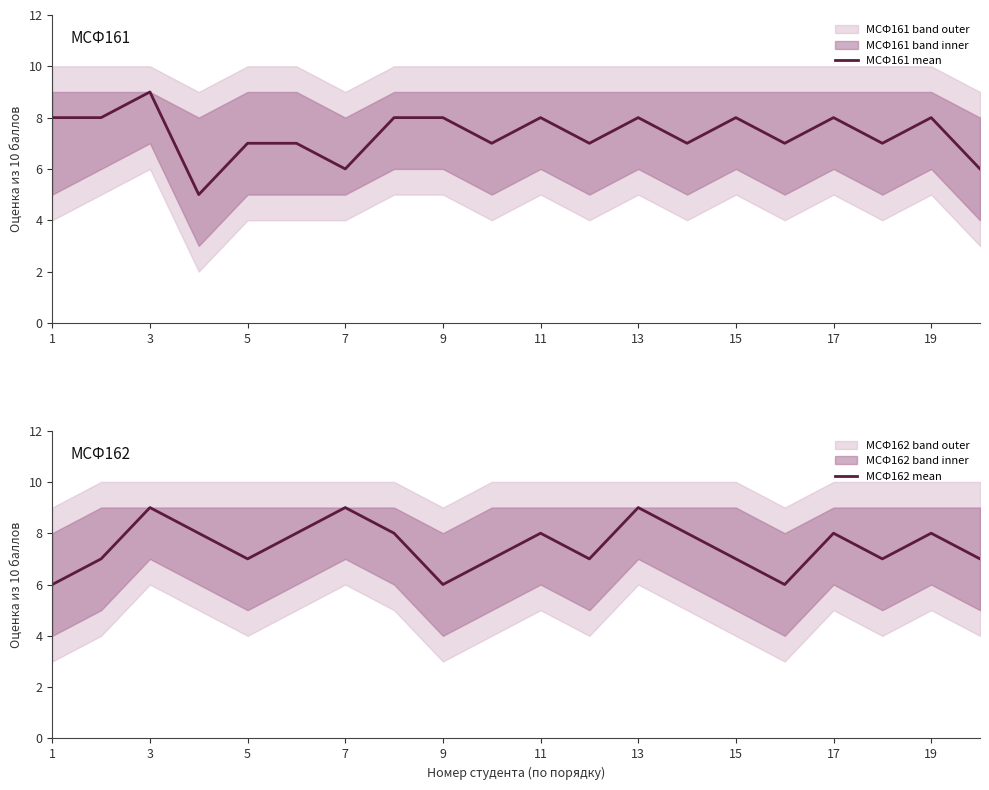

List the series in order of their peak value, highest first.

МСФ161 mean, МСФ162 mean